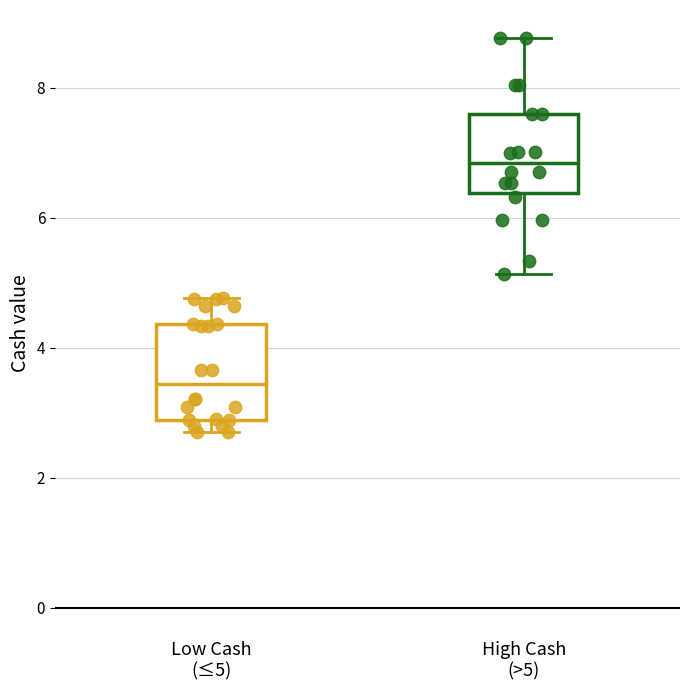

Where is the lower edge of the box for Low Cash (≤5) on the y-axis? The values are not printed on the chart, so give them approximately, as read against the axis.

2.8